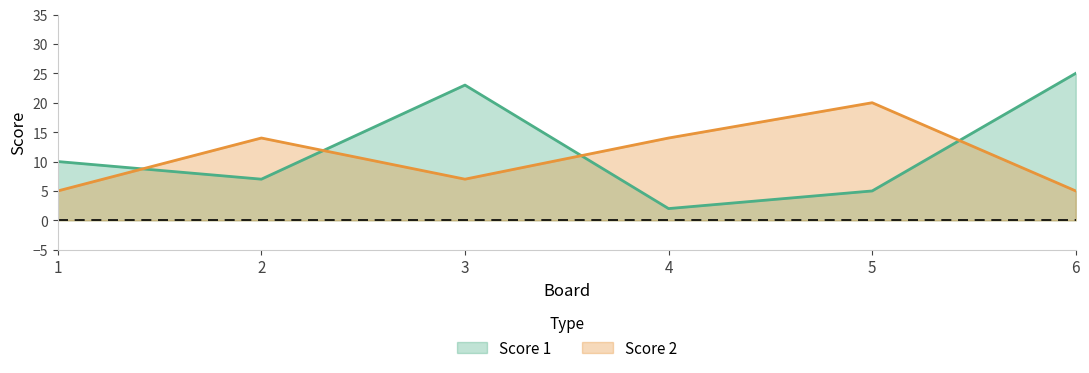

Reading left to right, transcribe all the data shown in this chart.

Score 1: 10	7	23	2	5	25
Score 2: 5	14	7	14	20	5